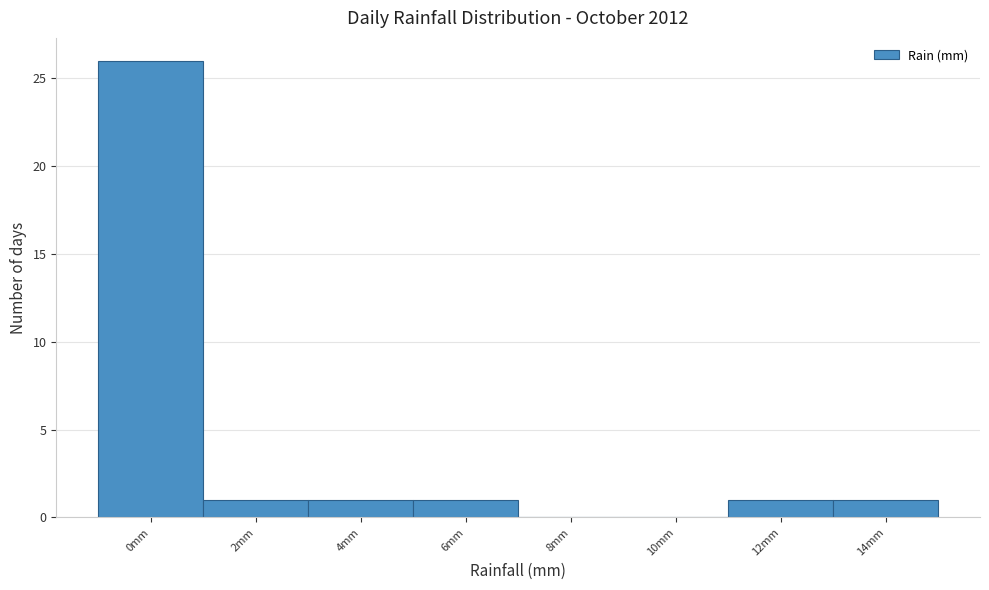

Reading right to left, transcribe all the data shown in this chart.

14mm=1	12mm=1	10mm=0	8mm=0	6mm=1	4mm=1	2mm=1	0mm=26